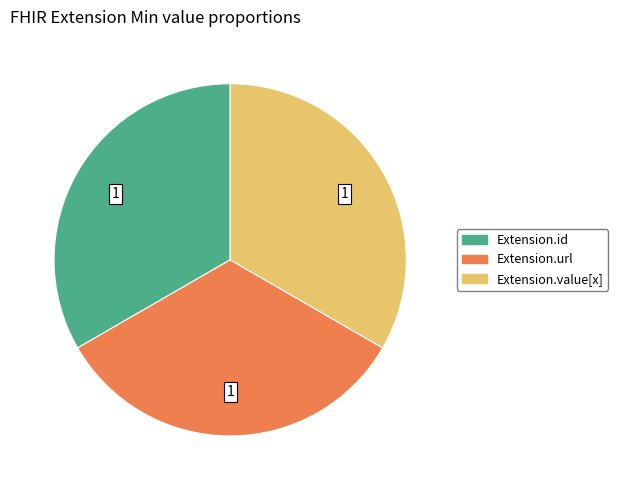

Is there any slice that represents more than half of the pie?

No